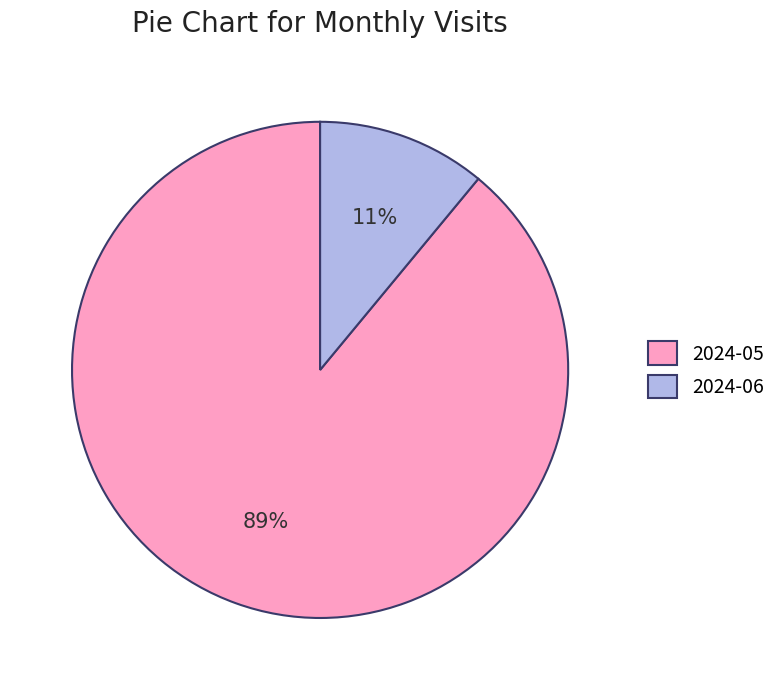

Combined, do 2024-05 and 2024-06 account for over 50%?

Yes